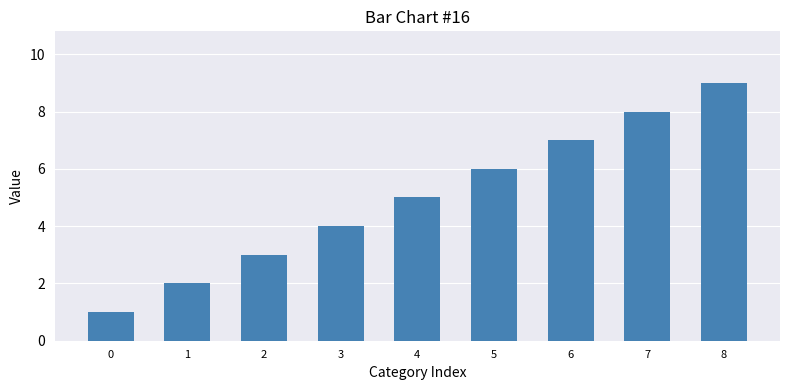

What is the sum of all values?

45